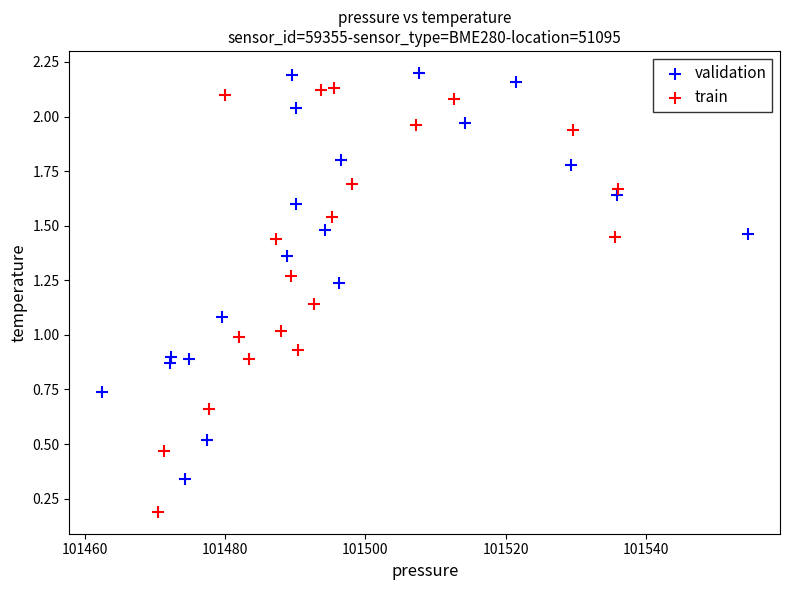

Which series has the widest spread of Y values?

train